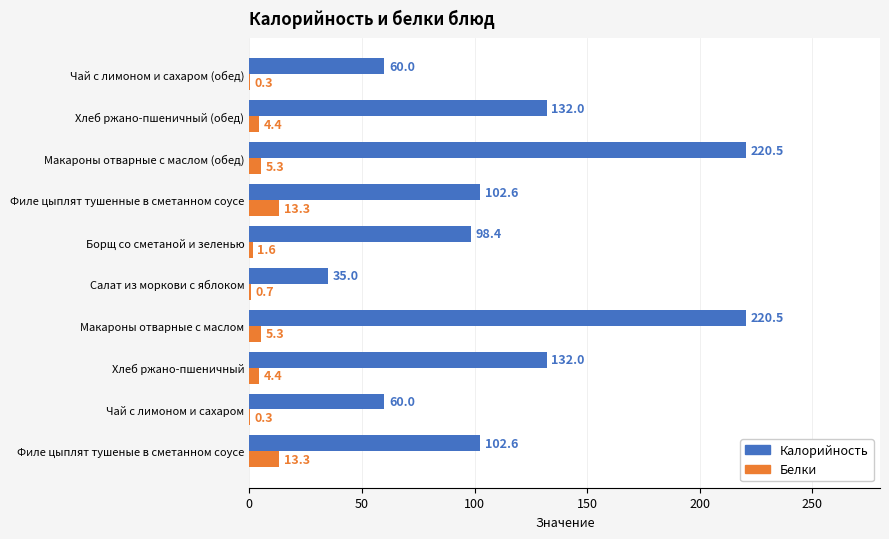

What is the sum of all Белки values?

48.9